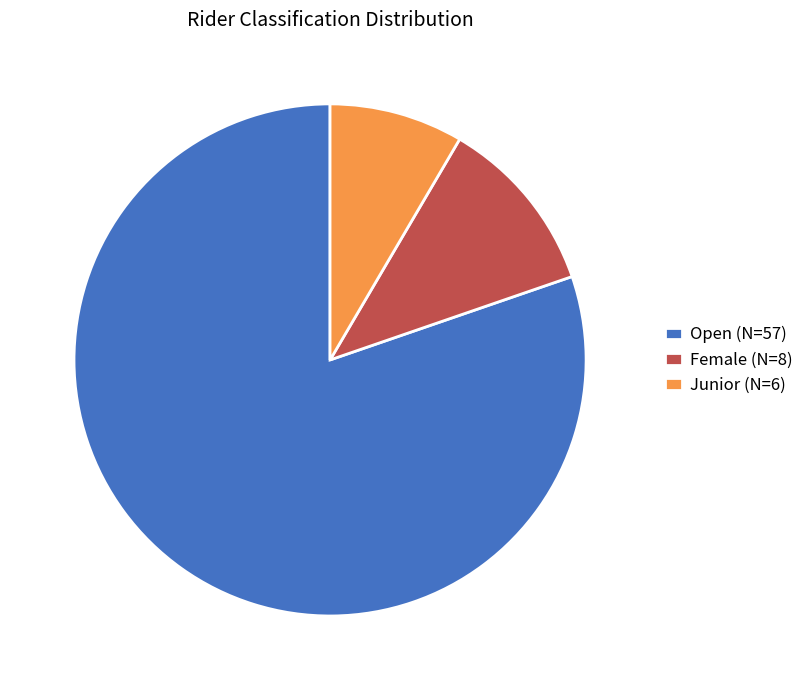

Rank the categories by value from lowest to highest.

Junior, Female, Open